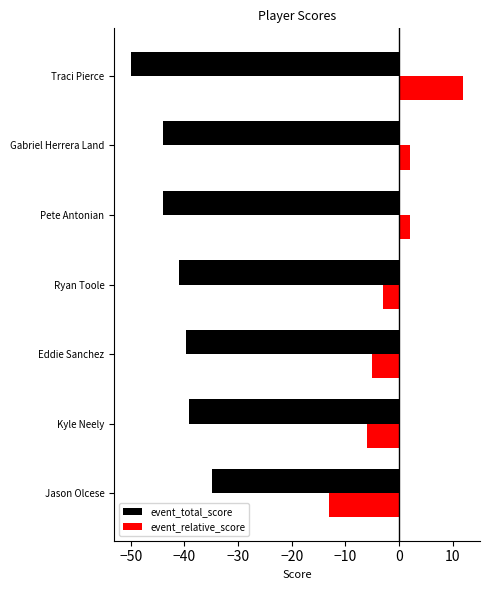

What is the average value of the event_relative_score series?

-1.6